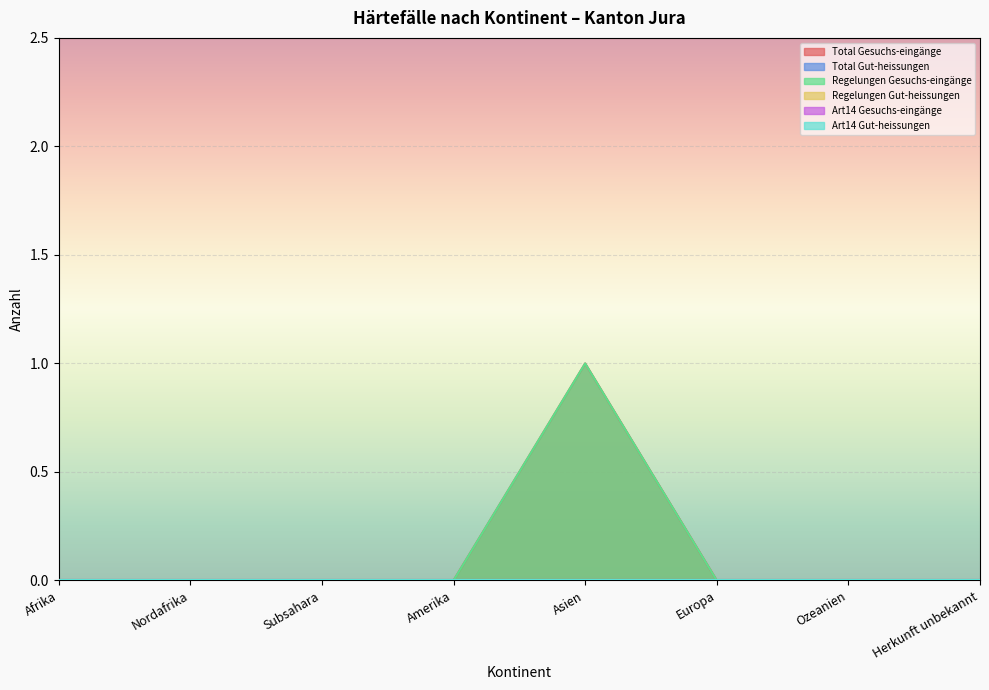

True or false: Total Gut-heissungen and Regelungen Gesuchs-eingänge intersect in this chart.

False